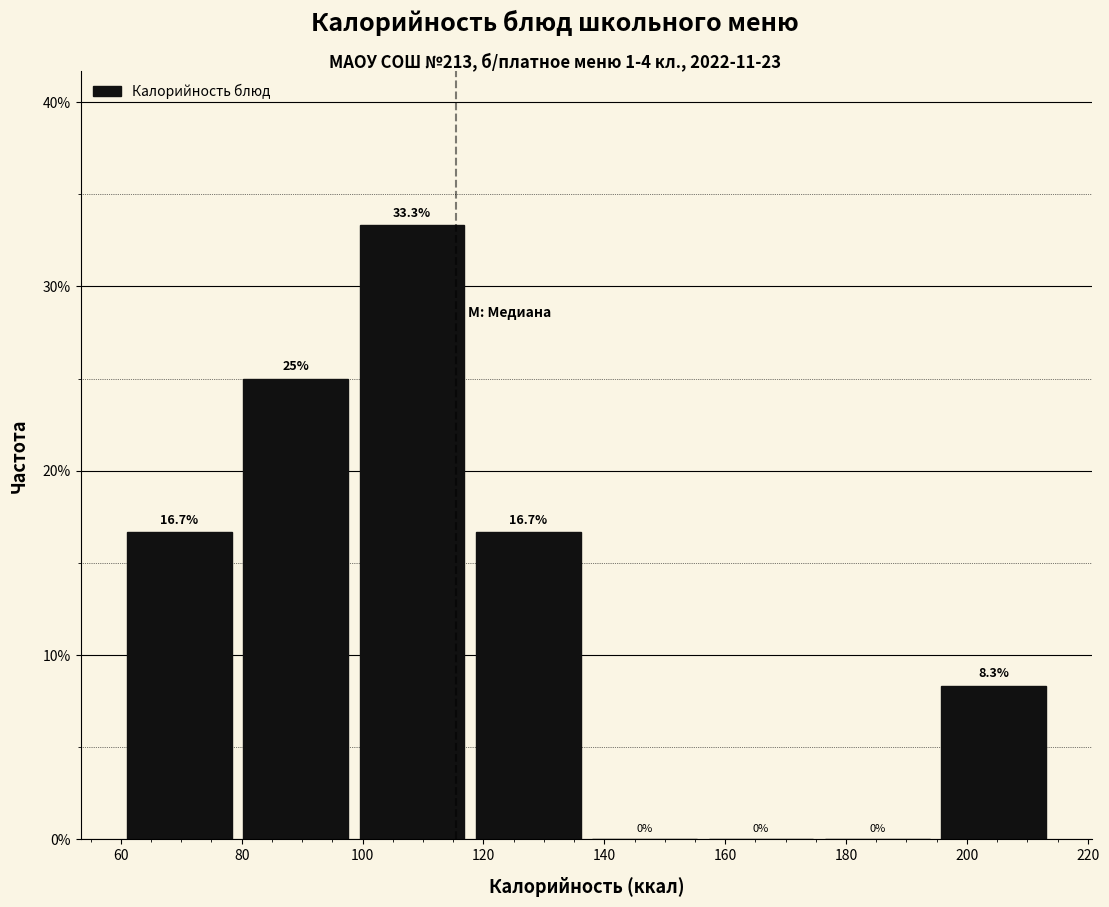

Reading left to right, transcribe this chart: for each bar, give the range it covers on the x-axis and its height. The bar edges are not printed on the chart, so give them approximately, as read against the axis.

62 to 80: 16.7
80 to 100: 25.0
100 to 118: 33.3
118 to 138: 16.7
138 to 158: 0.0
158 to 176: 0.0
176 to 196: 0.0
196 to 216: 8.3